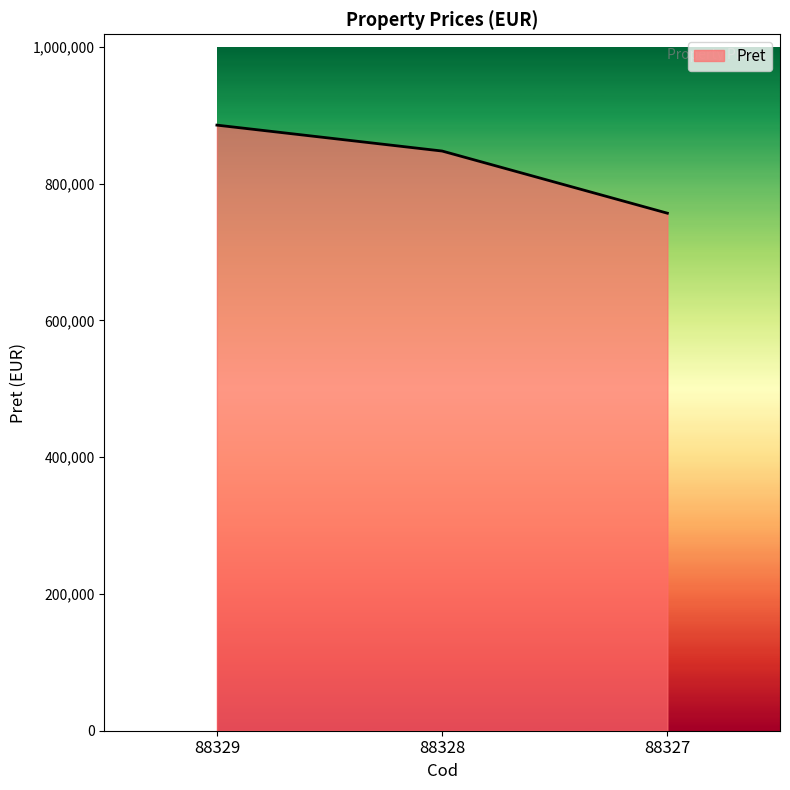

List the labels in order of value, largest first.

88329, 88328, 88327